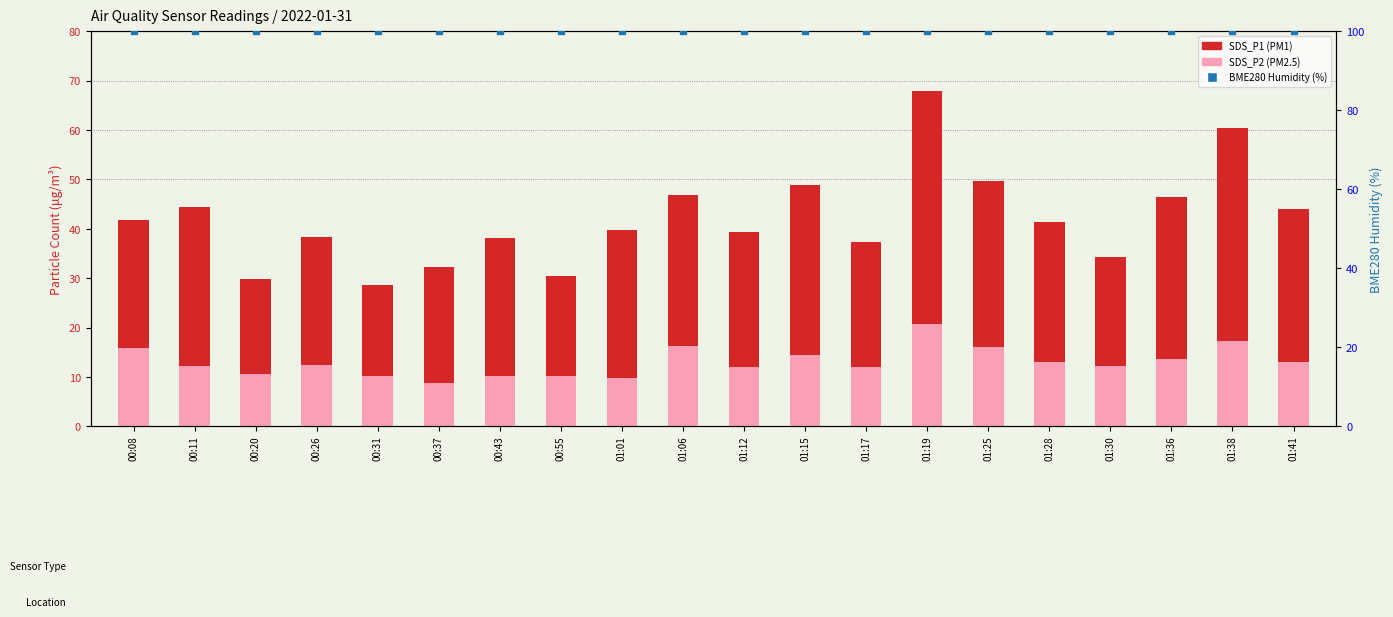

At which category is the sum across all series the highest?

01:19